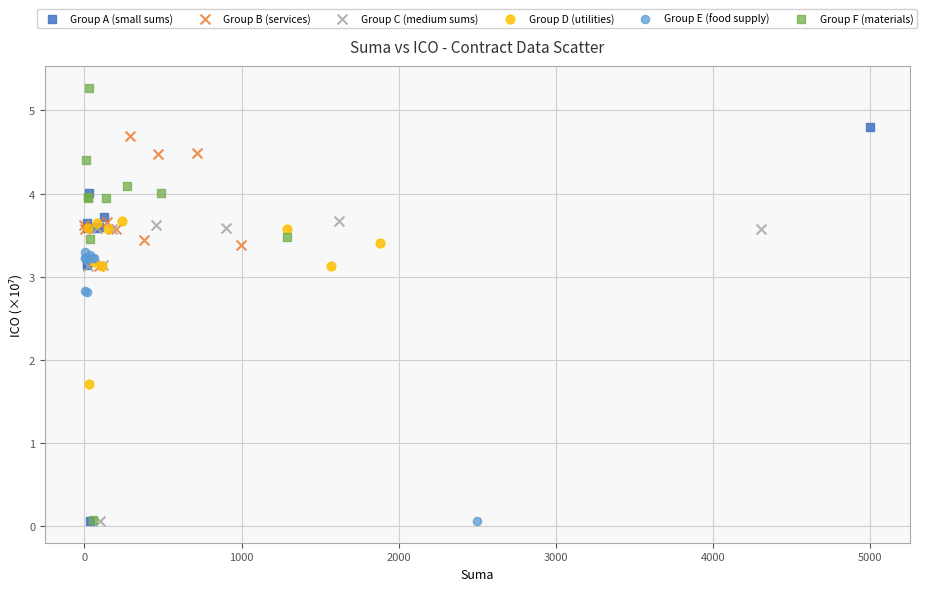

Which series contains the highest Y value?

Group F (materials)